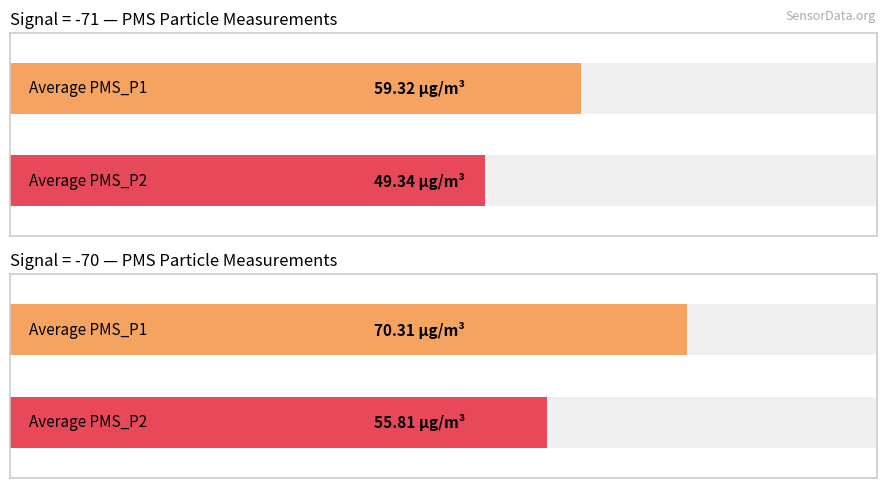

The value of PMS_P1 at 00:05 is 110.9. True or false?

False